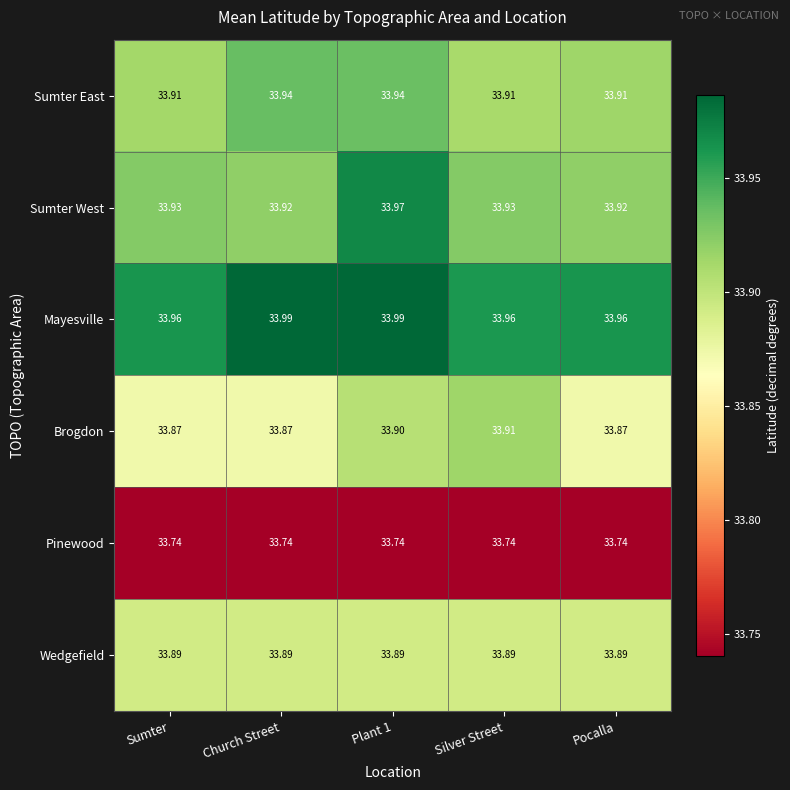

Between Church Street and Silver Street, which series saw the biggest shift?

Brogdon